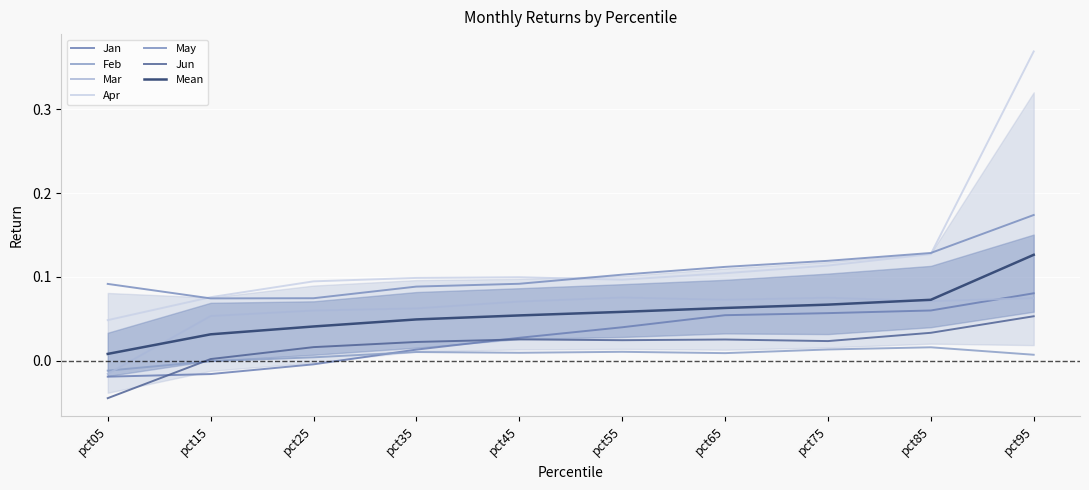

At how many categories does at least one series exceed 0?

10